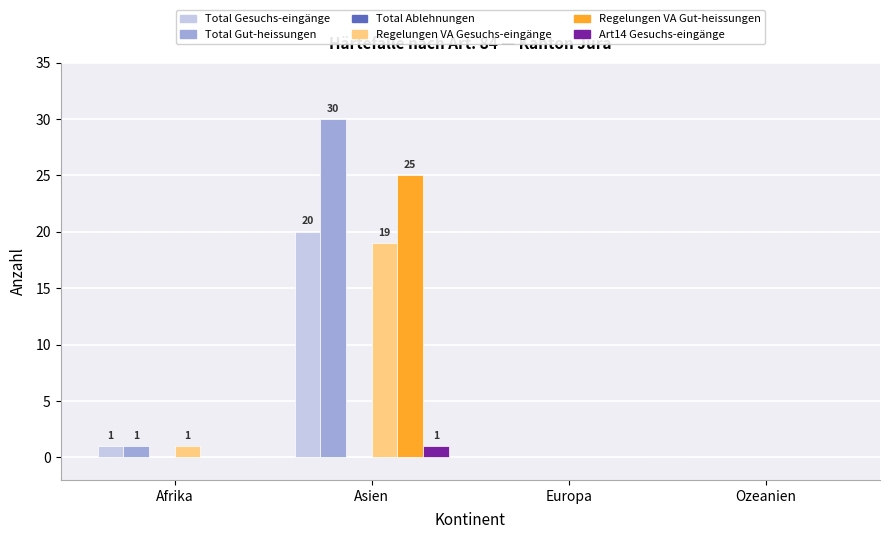

The value of Regelungen VA Gesuchs-eingänge at Ozeanien is 10. True or false?

False